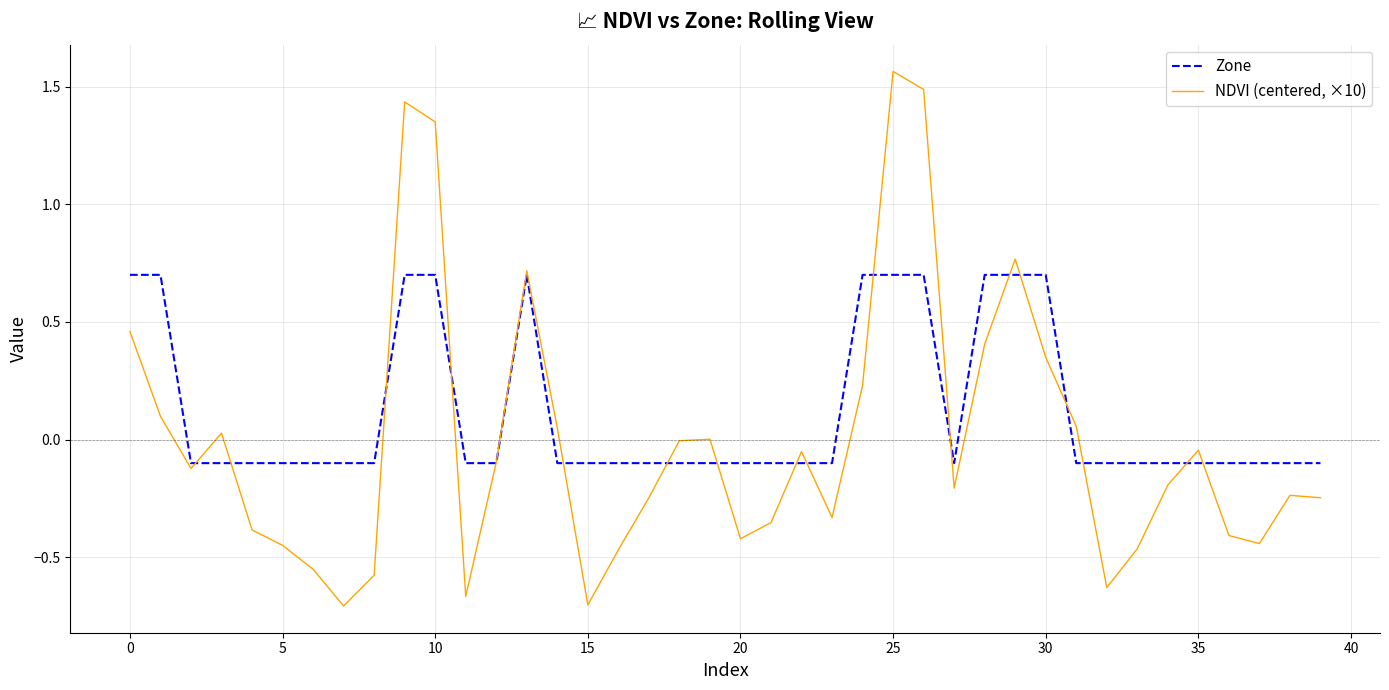

What is the highest value of the Zone series?

0.7